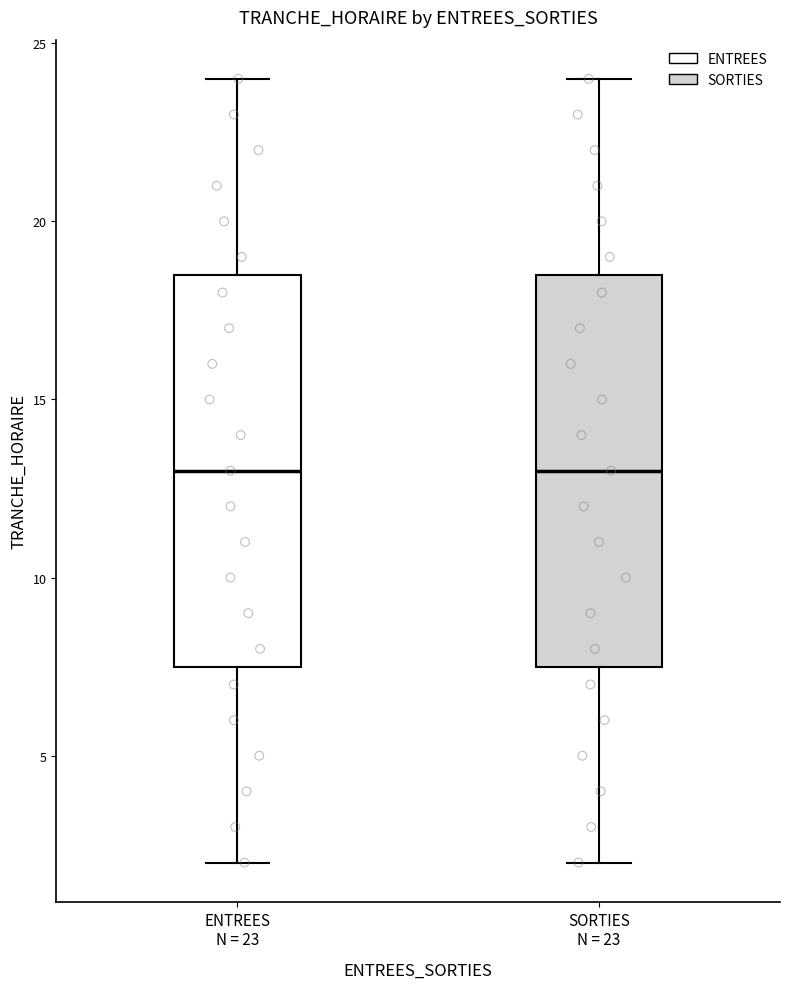

Reading left to right, read every box against the y-axis: the position of its median line, the range the box covers, and the ends of its whiskers. The values are not printed on the chart, so give them approximately, as read against the axis.

ENTREES N = 23: median 13.0, box 7.5 to 18.5, whiskers 2.0 to 24.0
SORTIES N = 23: median 13.0, box 7.5 to 18.5, whiskers 2.0 to 24.0